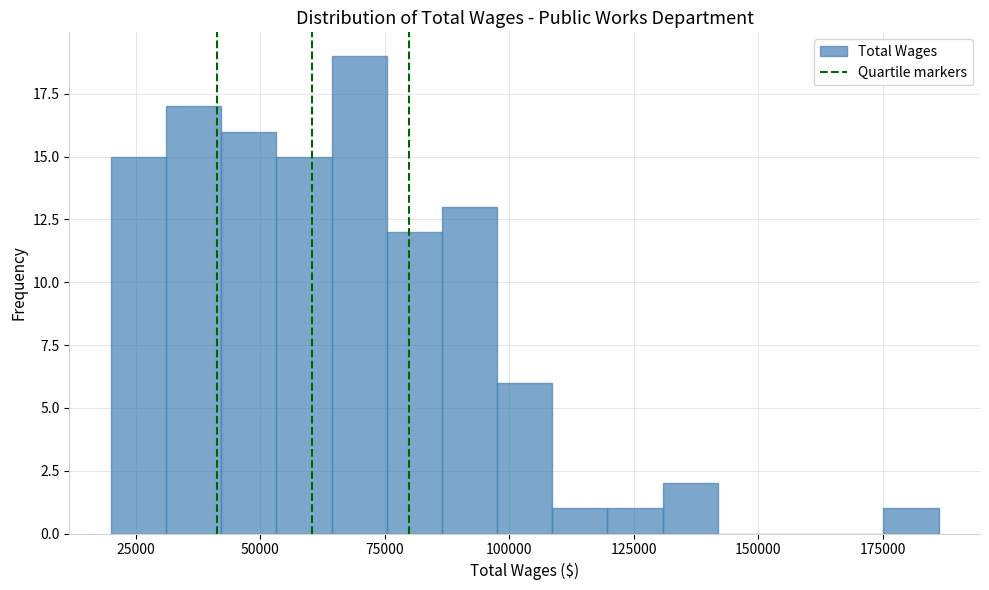

Around what value on the x-axis is the tallest bar? Give the approximate position of its centre, as read against the axis.

70000